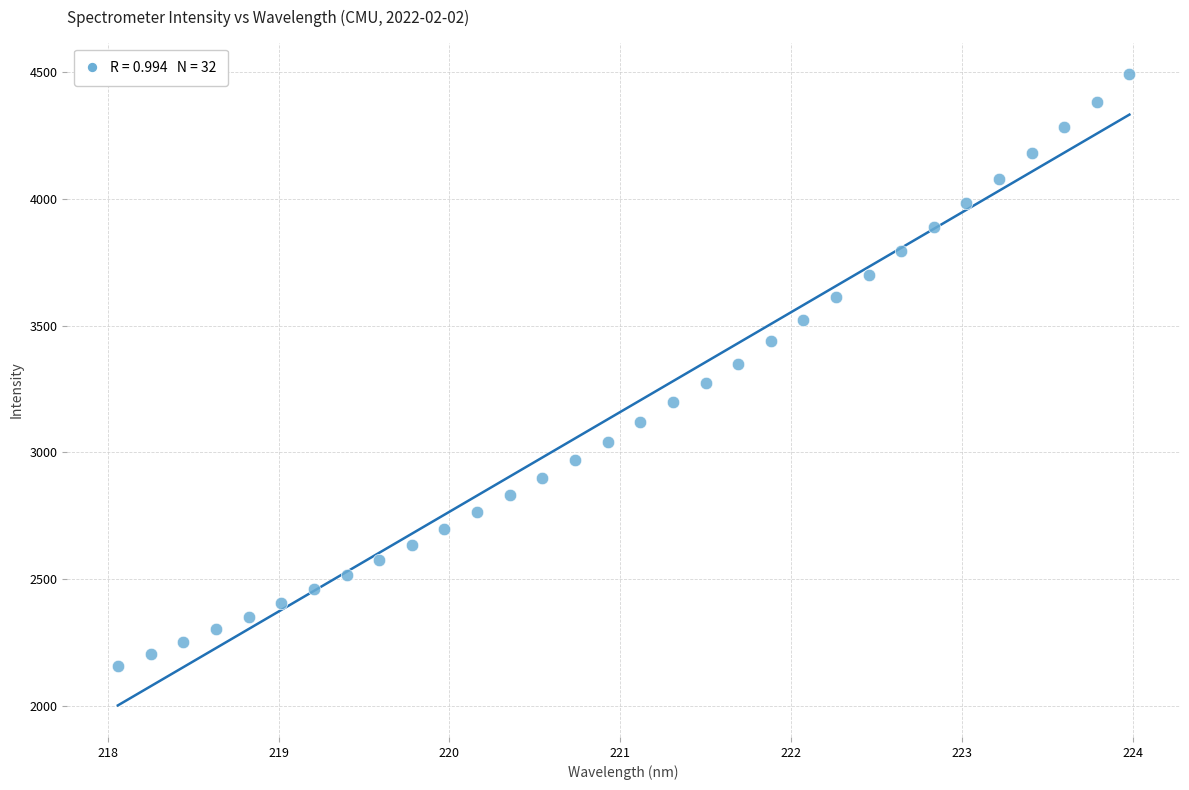

What is the range of X values (max minus min)?

5.9